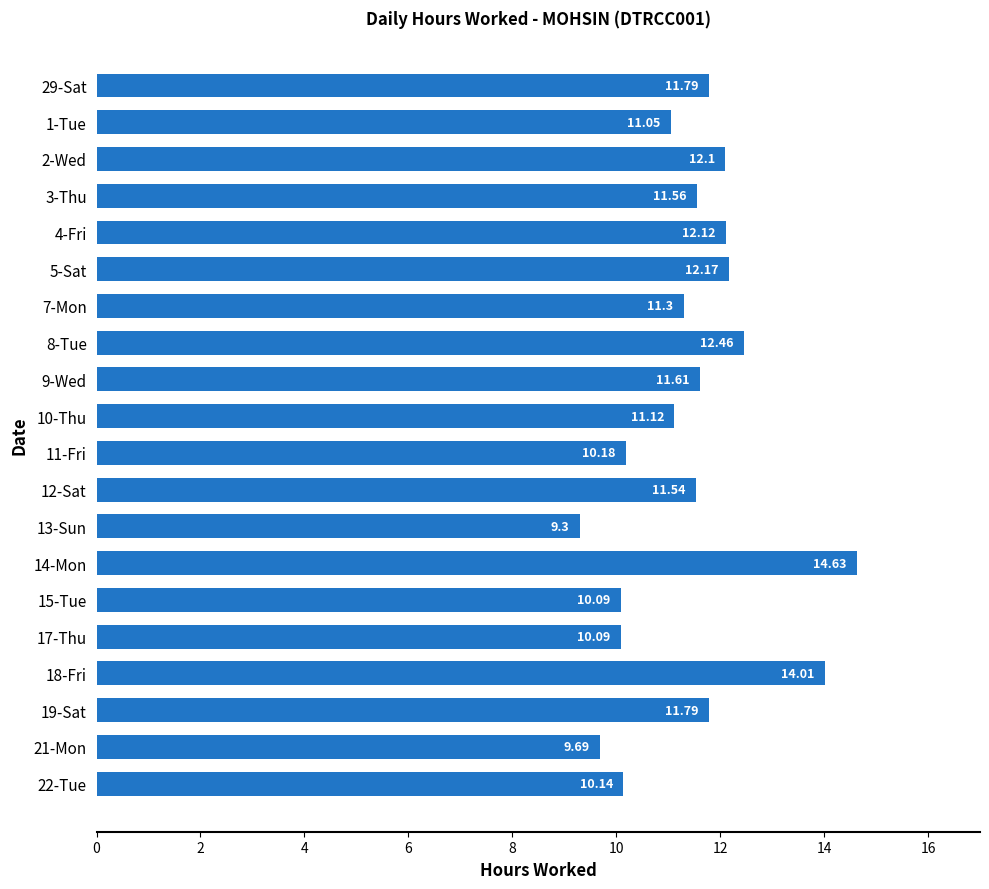

What is the difference between the maximum and second lowest values?

4.9